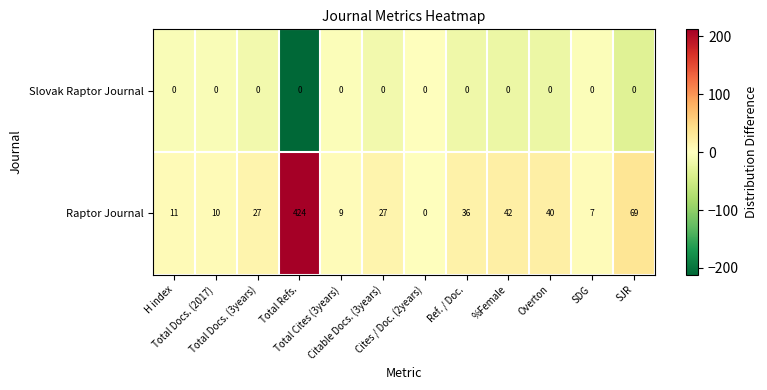

Which series changed the most between H index and Total Docs. (3years)?

Raptor Journal